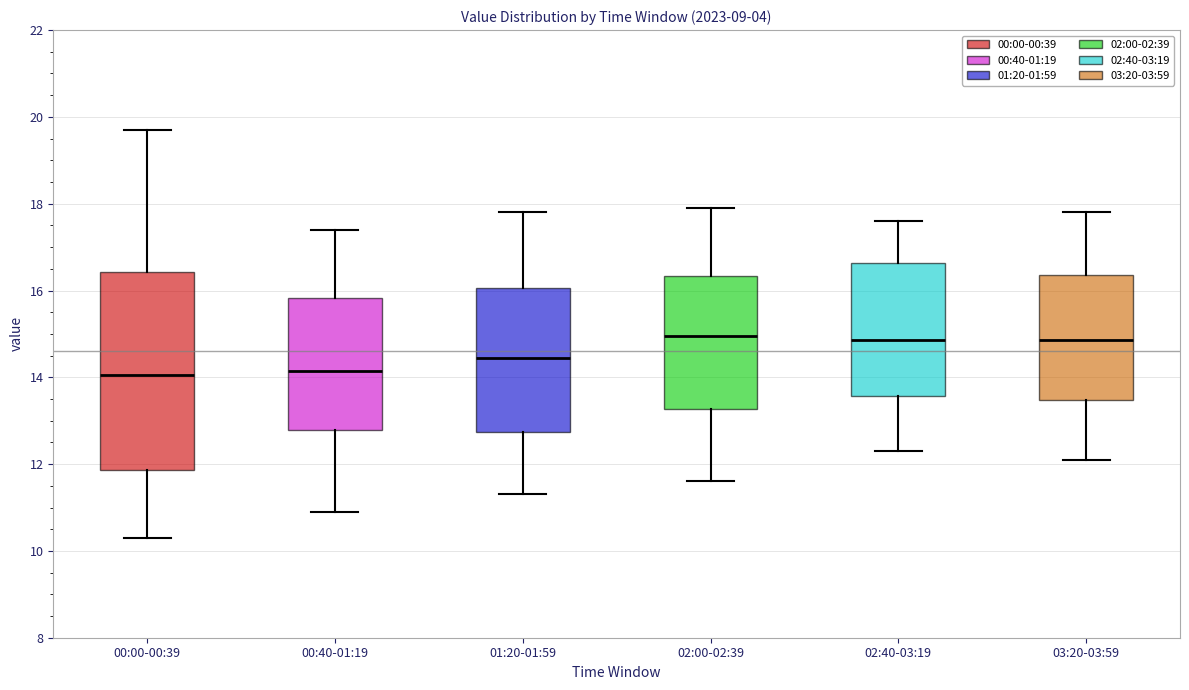

Where is the upper edge of the box for 01:20-01:59 on the y-axis? The values are not printed on the chart, so give them approximately, as read against the axis.

16.0